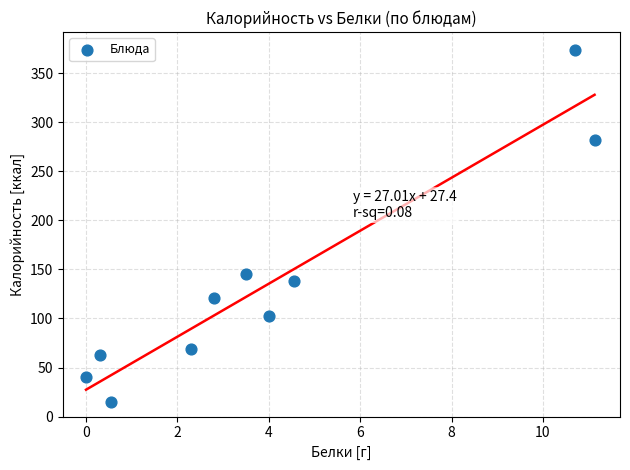

What Y value in the scatter plot is closest to 194?

145.1